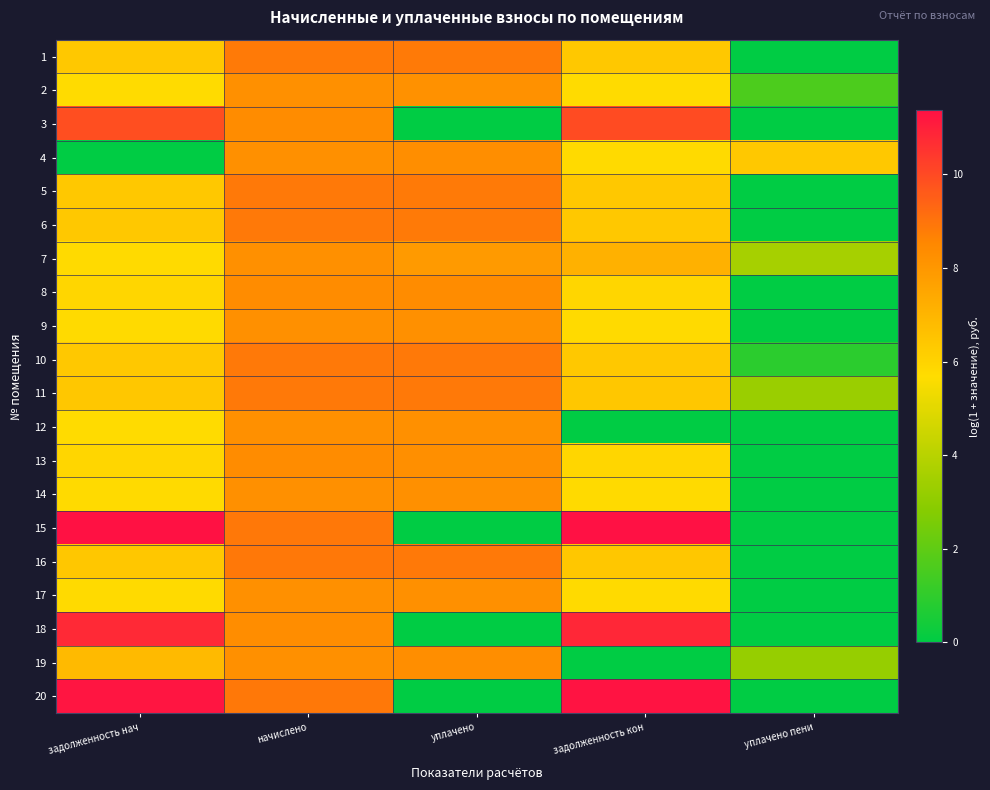

Rank the series by their maximum value, from highest to lowest.

15, 20, 18, 3, 16, 11, 10, 5, 6, 1, 8, 13, 19, 4, 9, 14, 17, 12, 7, 2